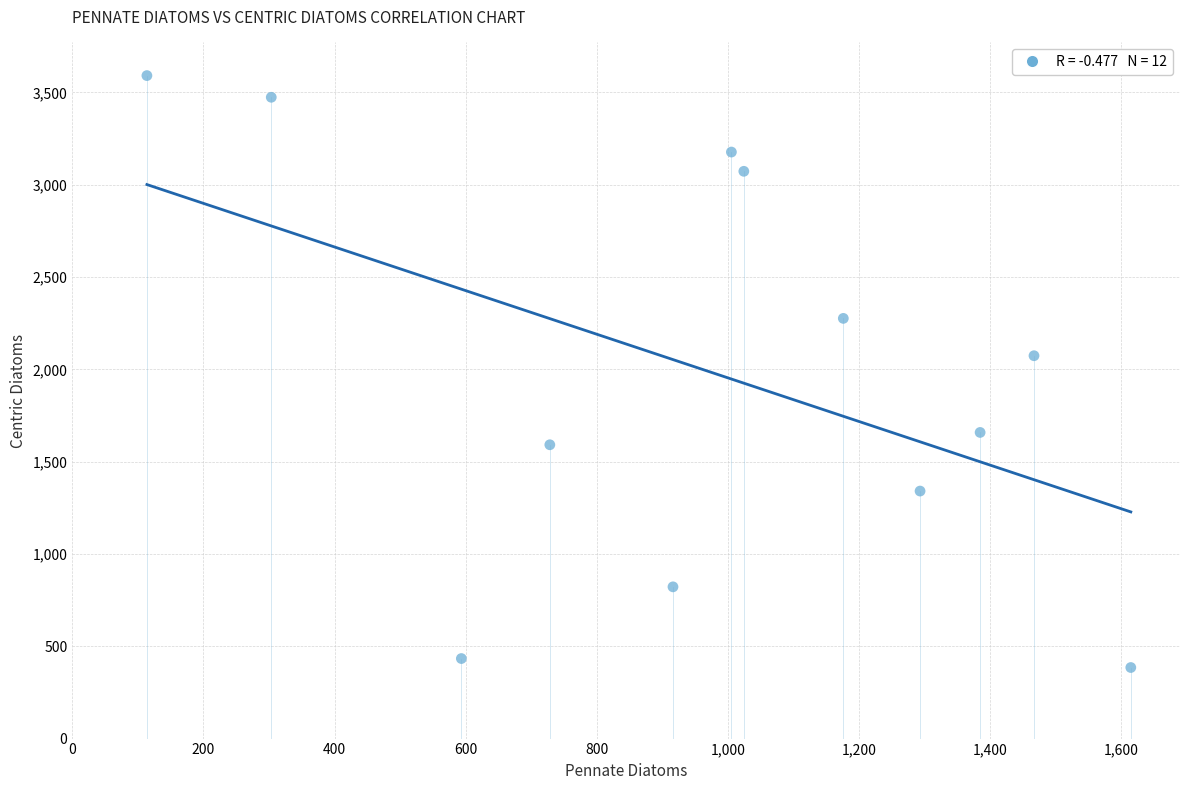

What Y value in the scatter plot is closest to 1988?

2073.8